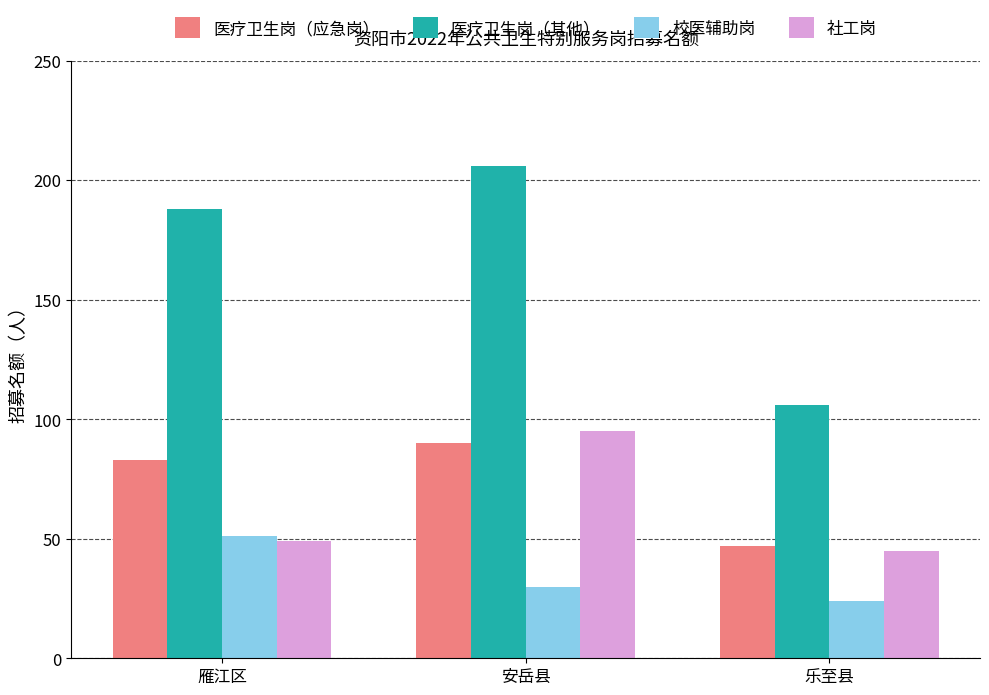

Is it true that 医疗卫生岗（其他） equals 206 at 安岳县?

True